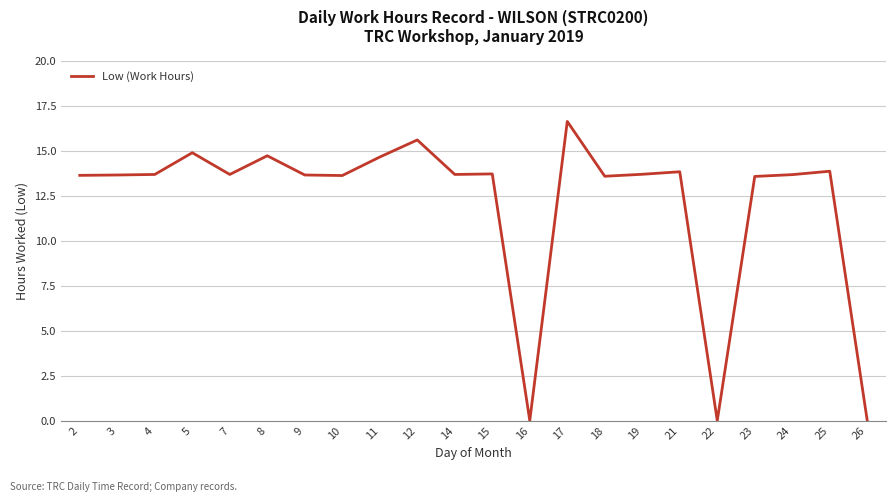

What is the change in value from 4 to 26?

-13.7